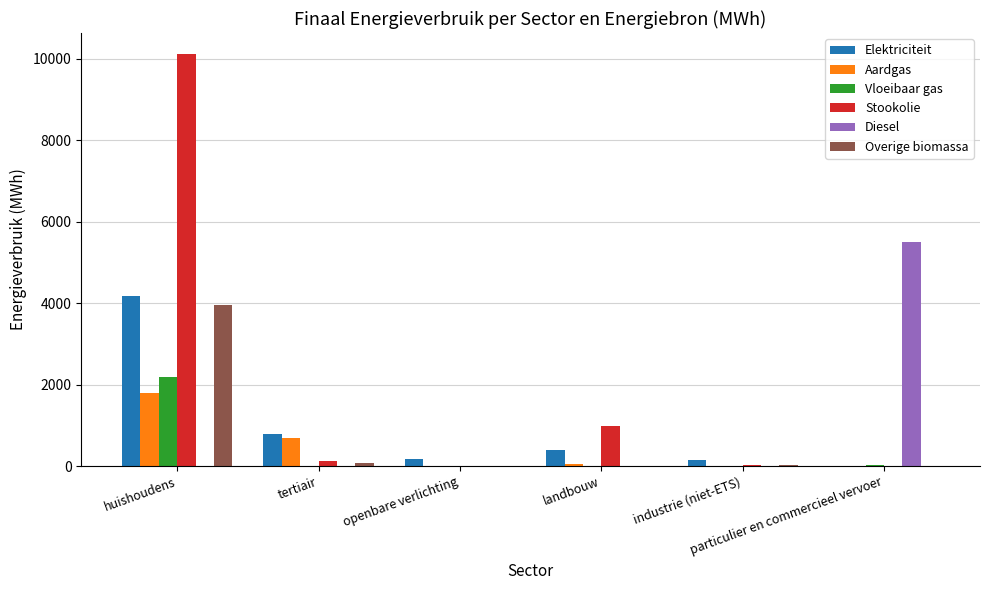

What are all the series names shown in the legend?

Elektriciteit, Aardgas, Vloeibaar gas, Stookolie, Diesel, Overige biomassa